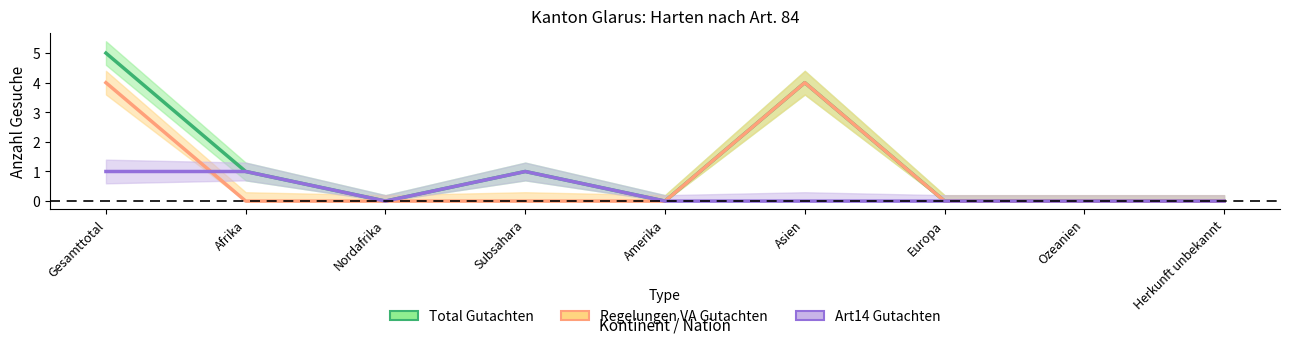

After their last crossing, which series has the higher values: Art14 Gutachten or Regelungen VA Gutachten?

Art14 Gutachten